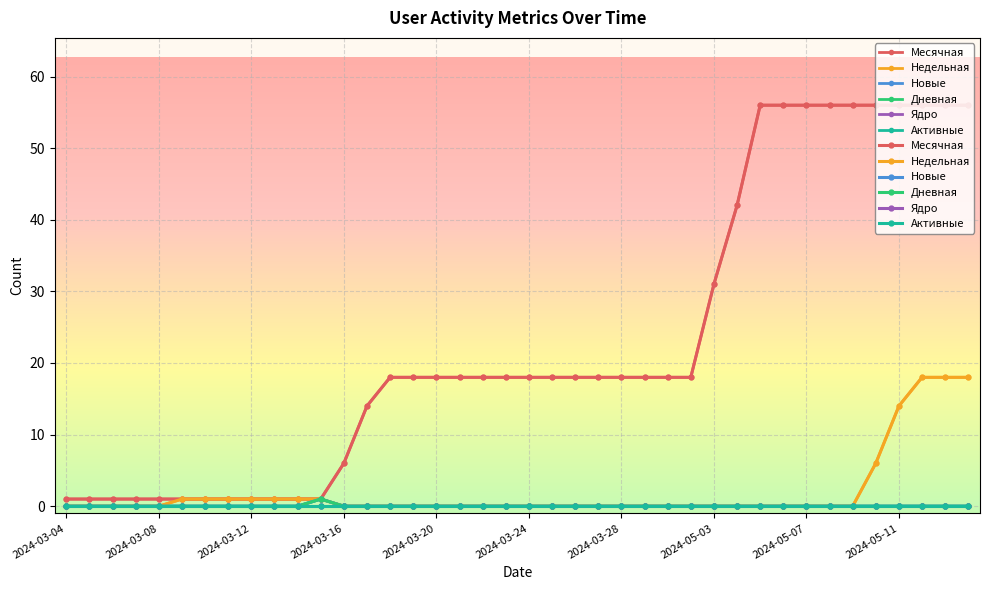

True or false: Недельная has a value of 0 at 2024-03-19.

True